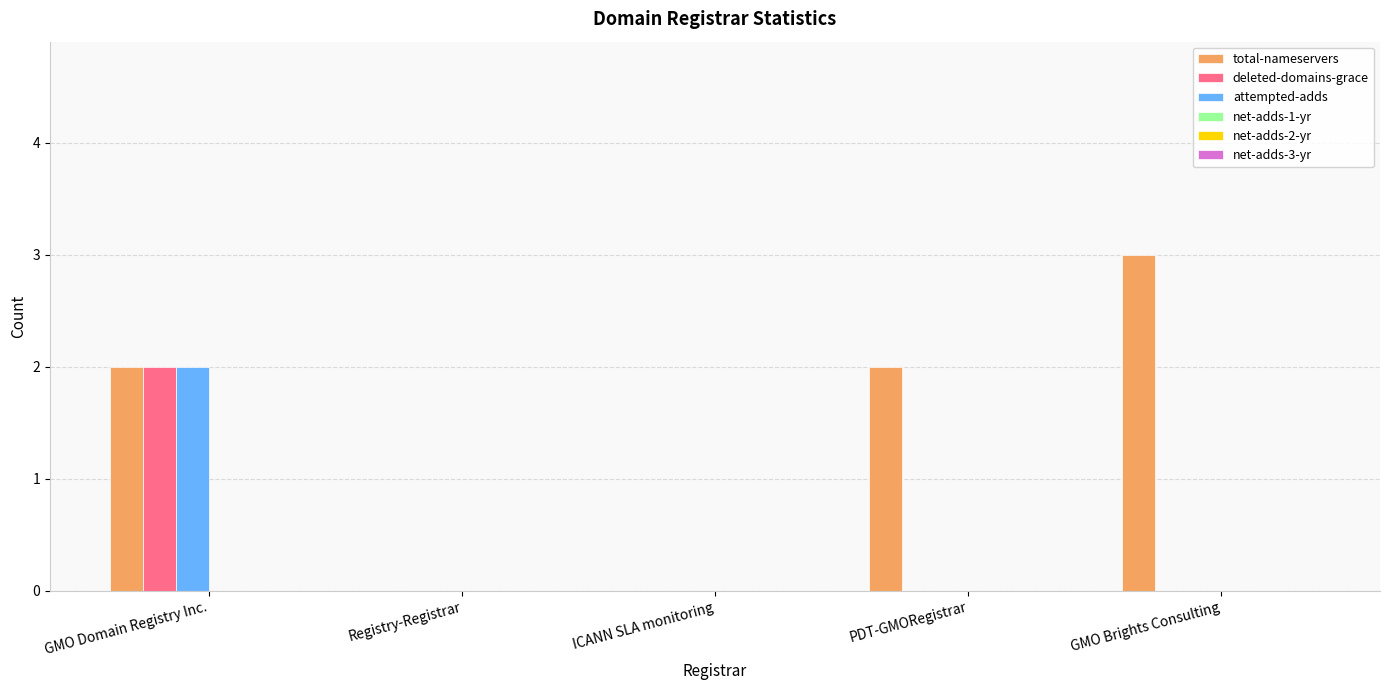

Which series has the largest total across all categories?

total-nameservers